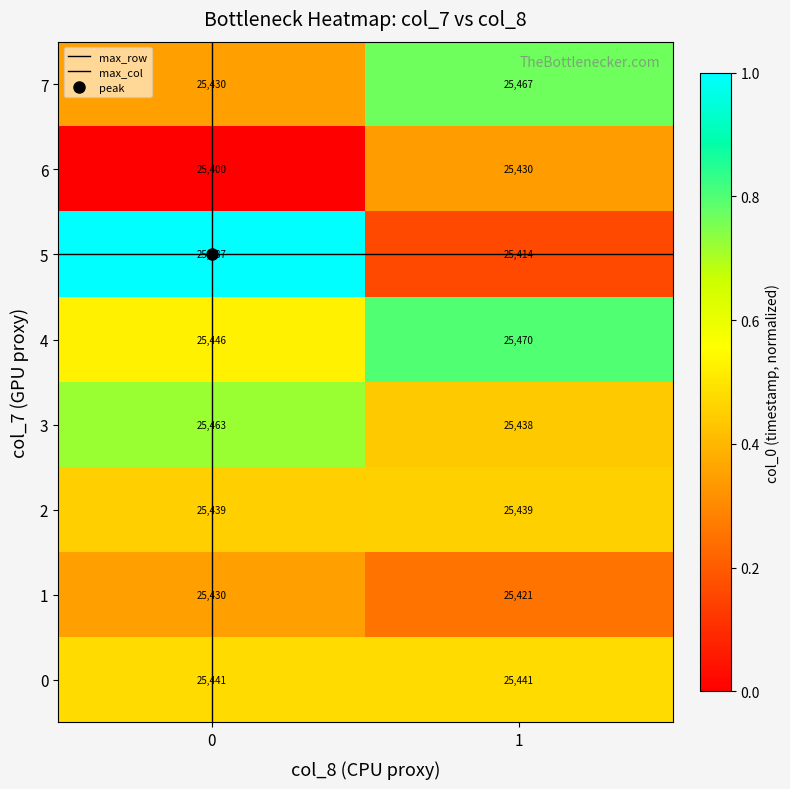

At 1, list the series in order from largest to smallest.

4, 7, 0, 2, 3, 6, 1, 5